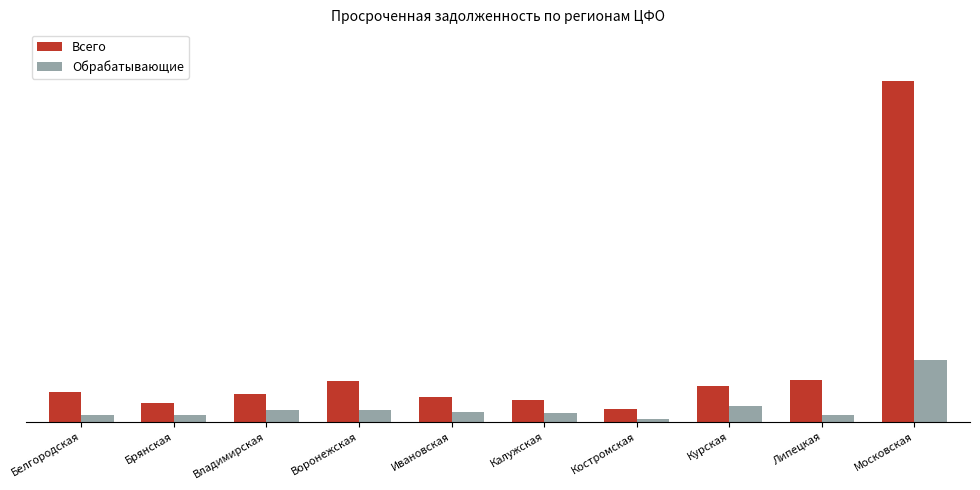

What is the difference between the maximum and second lowest values in the Обрабатывающие series?

12862